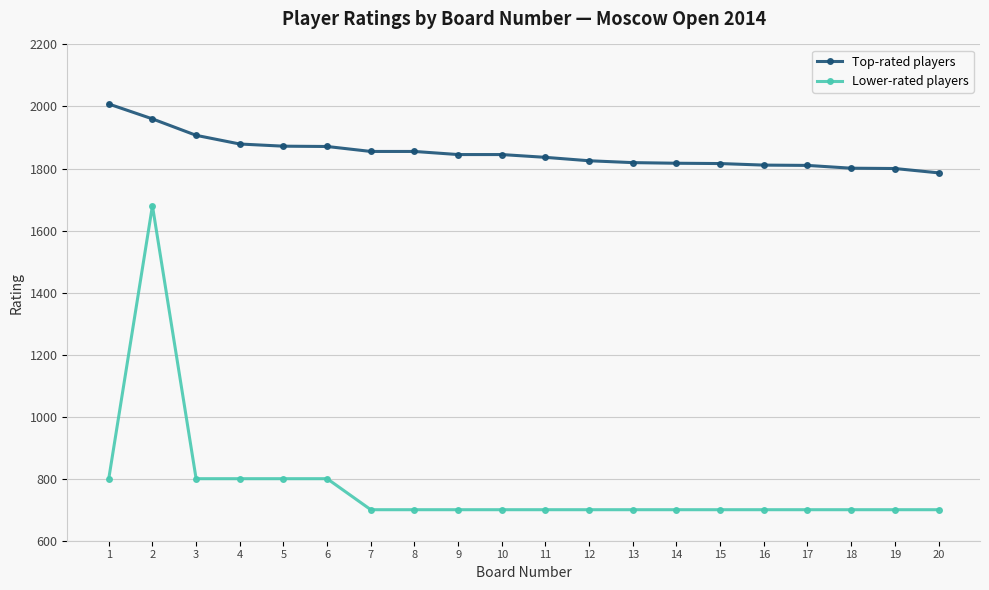

How many Lower-rated players values are between 700 and 800?

19